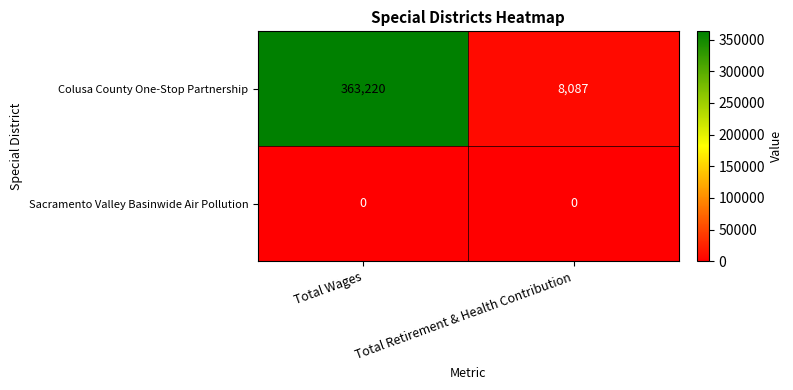

What is the total value across all series at Total Wages?

363220